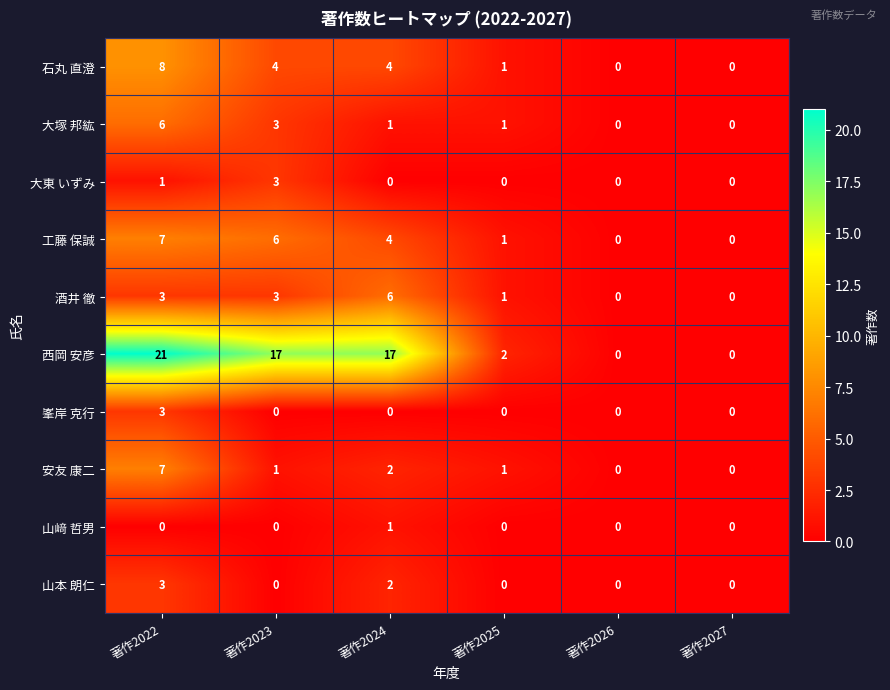

Which series has the largest range (max minus min)?

西岡 安彦